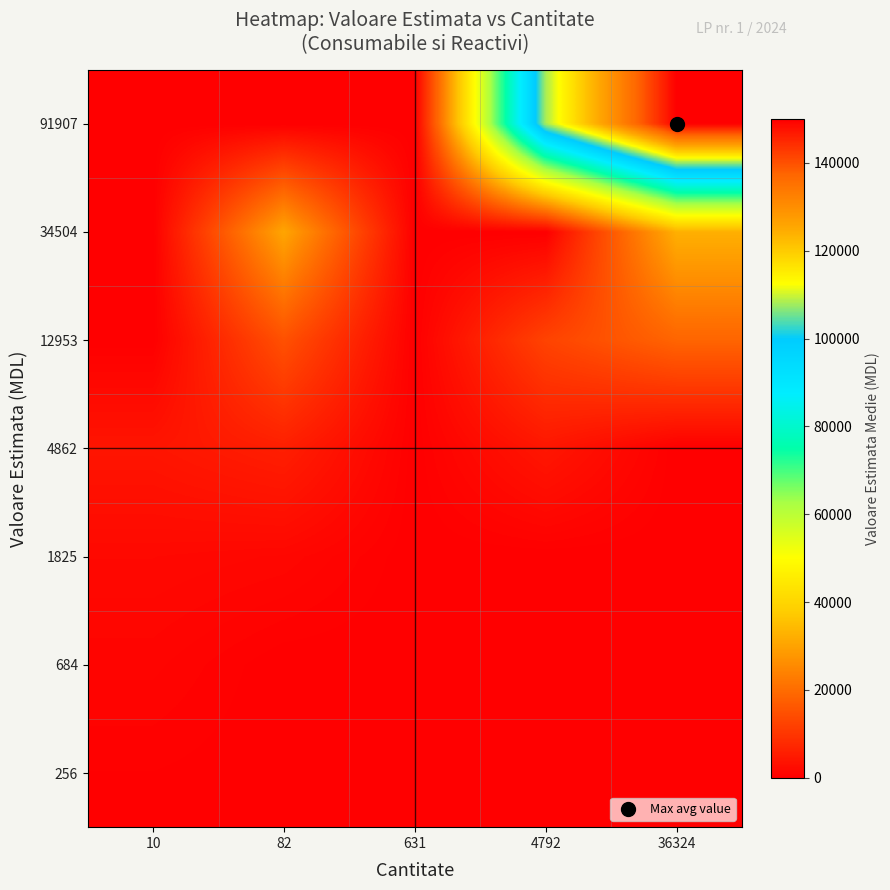

At how many categories does at least one series exceed 34097?

2